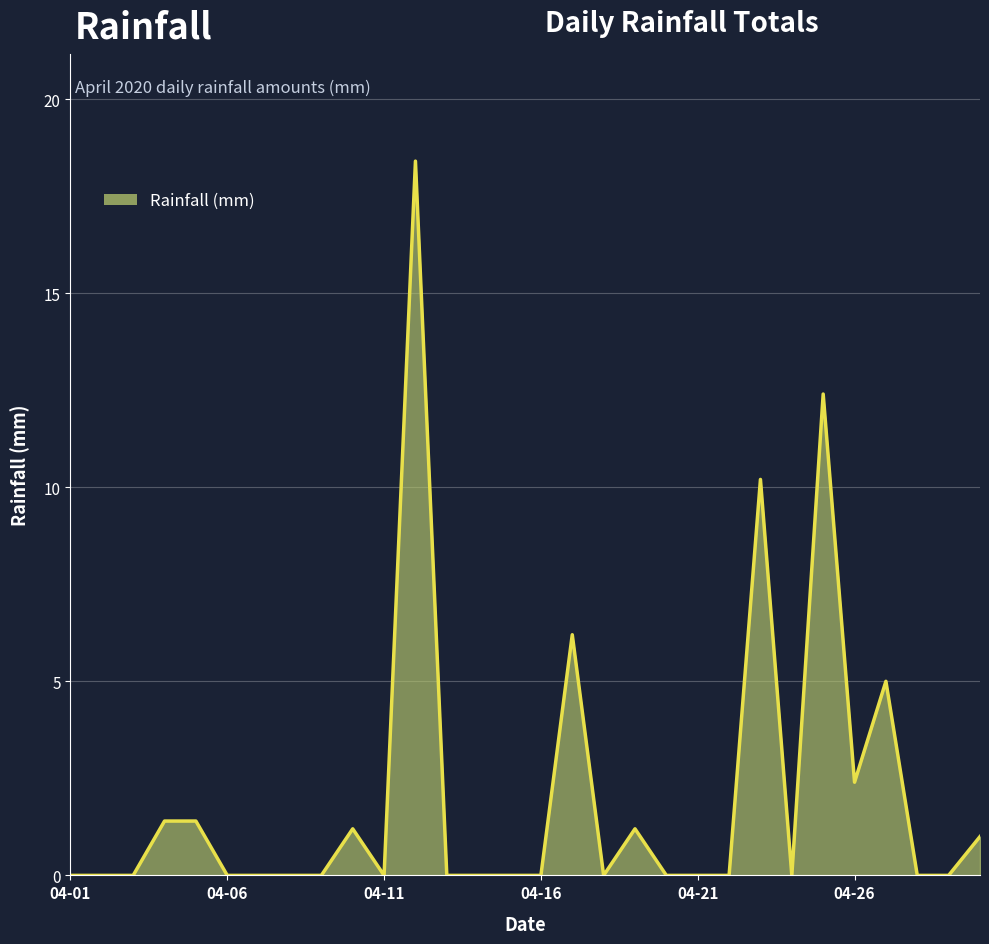

What is the greatest value displayed?

18.4